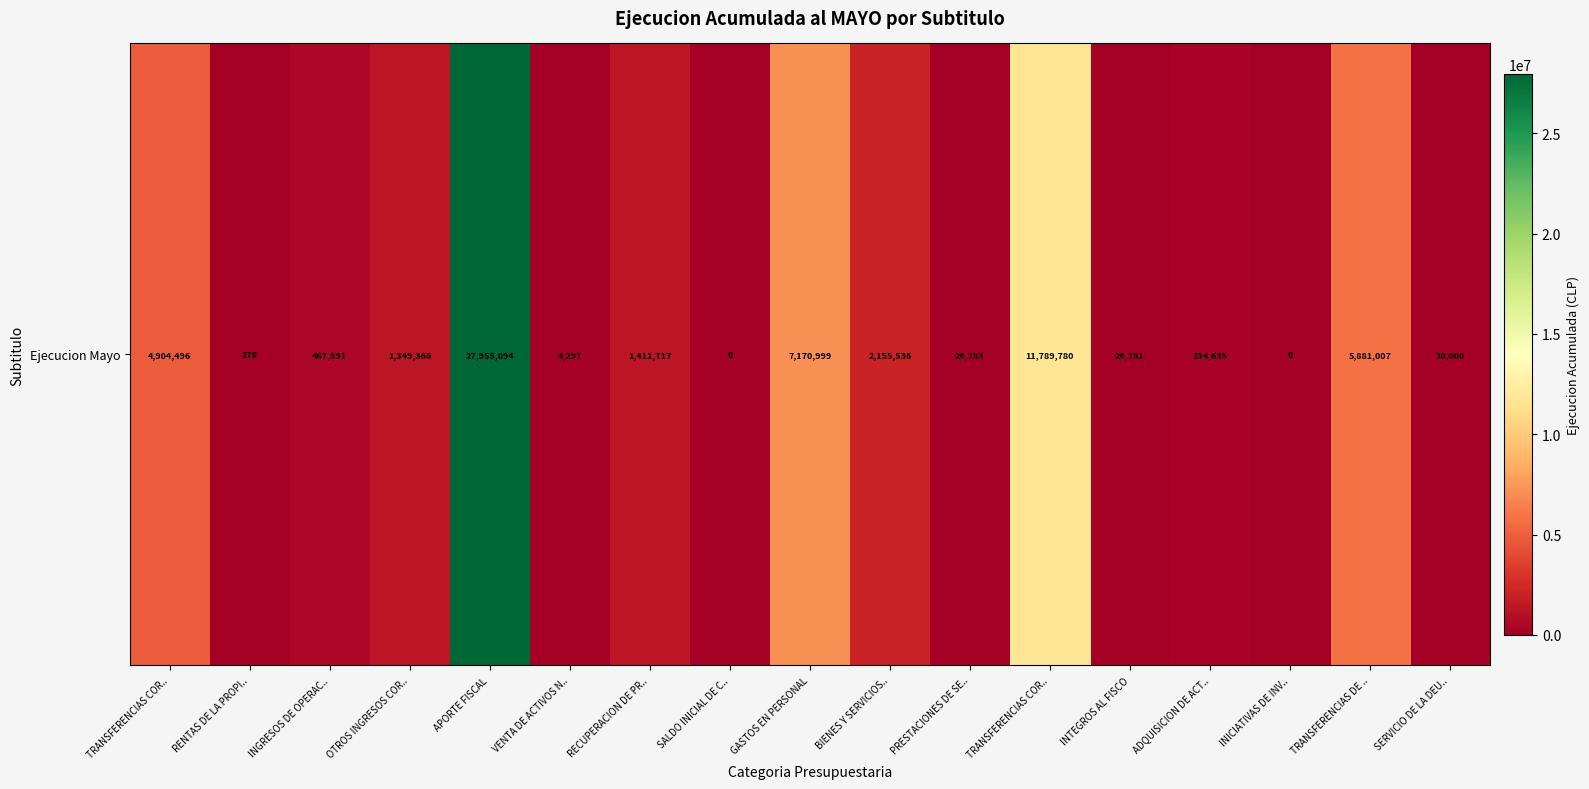

List the labels in order of value, smallest first.

SALDO INICIAL DE C.., INICIATIVAS DE INV.., RENTAS DE LA PROPI.., VENTA DE ACTIVOS N.., SERVICIO DE LA DEU.., INTEGROS AL FISCO, PRESTACIONES DE SE.., ADQUISICION DE ACT.., INGRESOS DE OPERAC.., OTROS INGRESOS COR.., RECUPERACION DE PR.., BIENES Y SERVICIOS.., TRANSFERENCIAS COR.., TRANSFERENCIAS DE .., GASTOS EN PERSONAL, TRANSFERENCIAS COR.., APORTE FISCAL